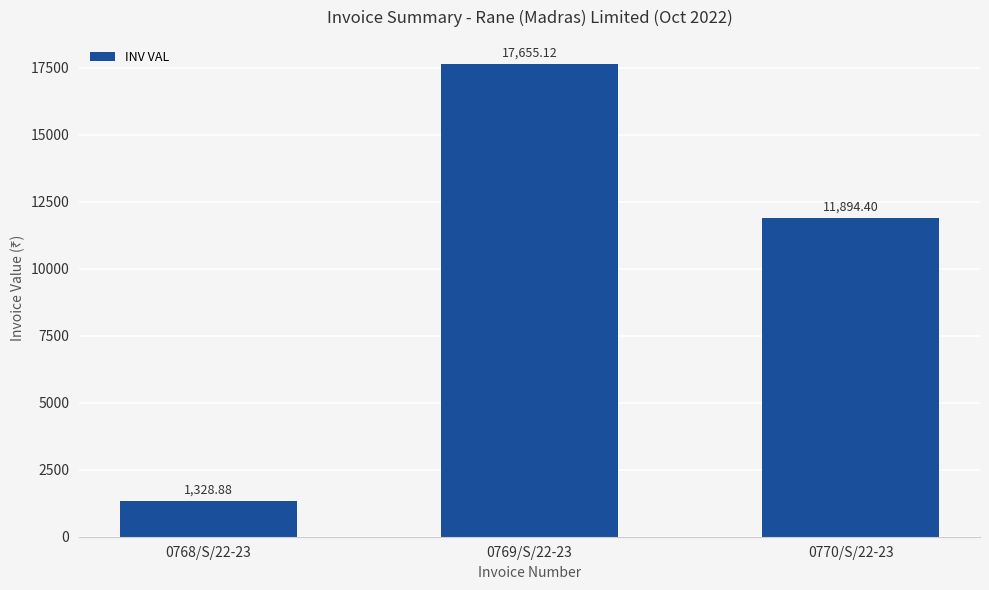

List the labels in order of value, largest first.

0769/S/22-23, 0770/S/22-23, 0768/S/22-23